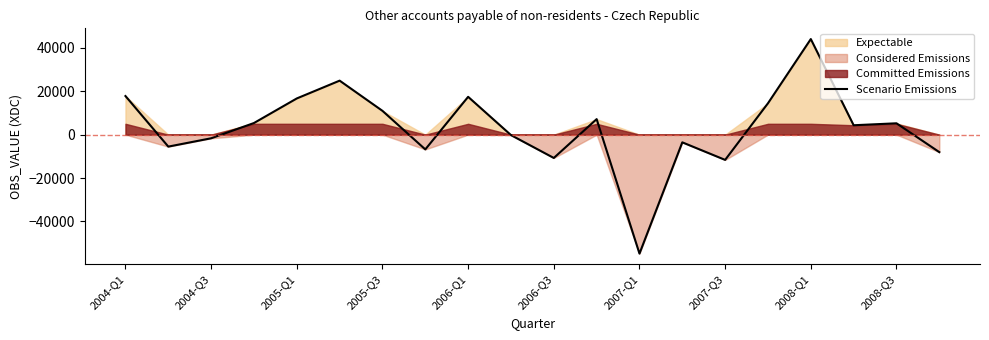

How many interior local valleys (lower than both neighbors) does the data have?

6